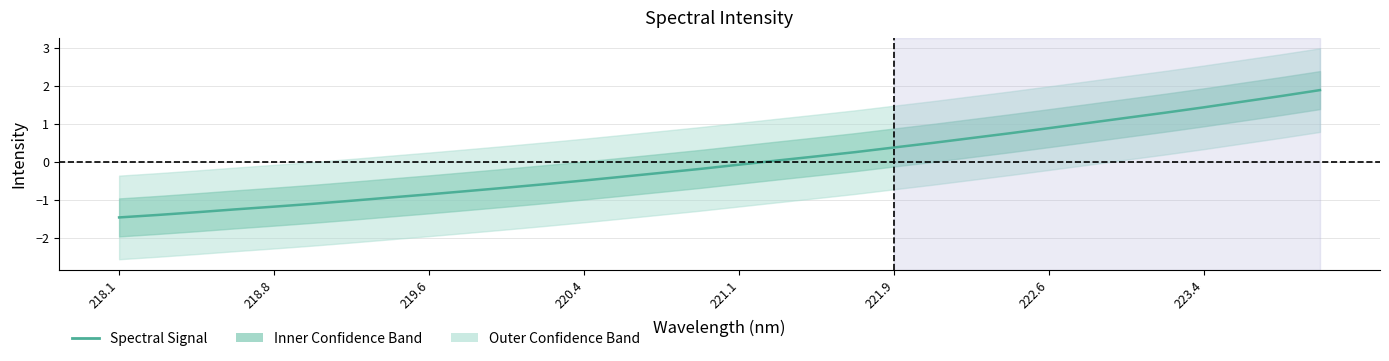

Reading left to right, transcribe all the data shown in this chart.

-1.5	-1.4	-1.3	-1.2	-1.2	-1.1	-1.0	-0.9	-0.8	-0.8	-0.7	-0.6	-0.5	-0.4	-0.3	-0.2	-0.1	0.0	0.2	0.3	0.4	0.5	0.6	0.8	0.9	1.0	1.2	1.3	1.4	1.6	1.7	1.9